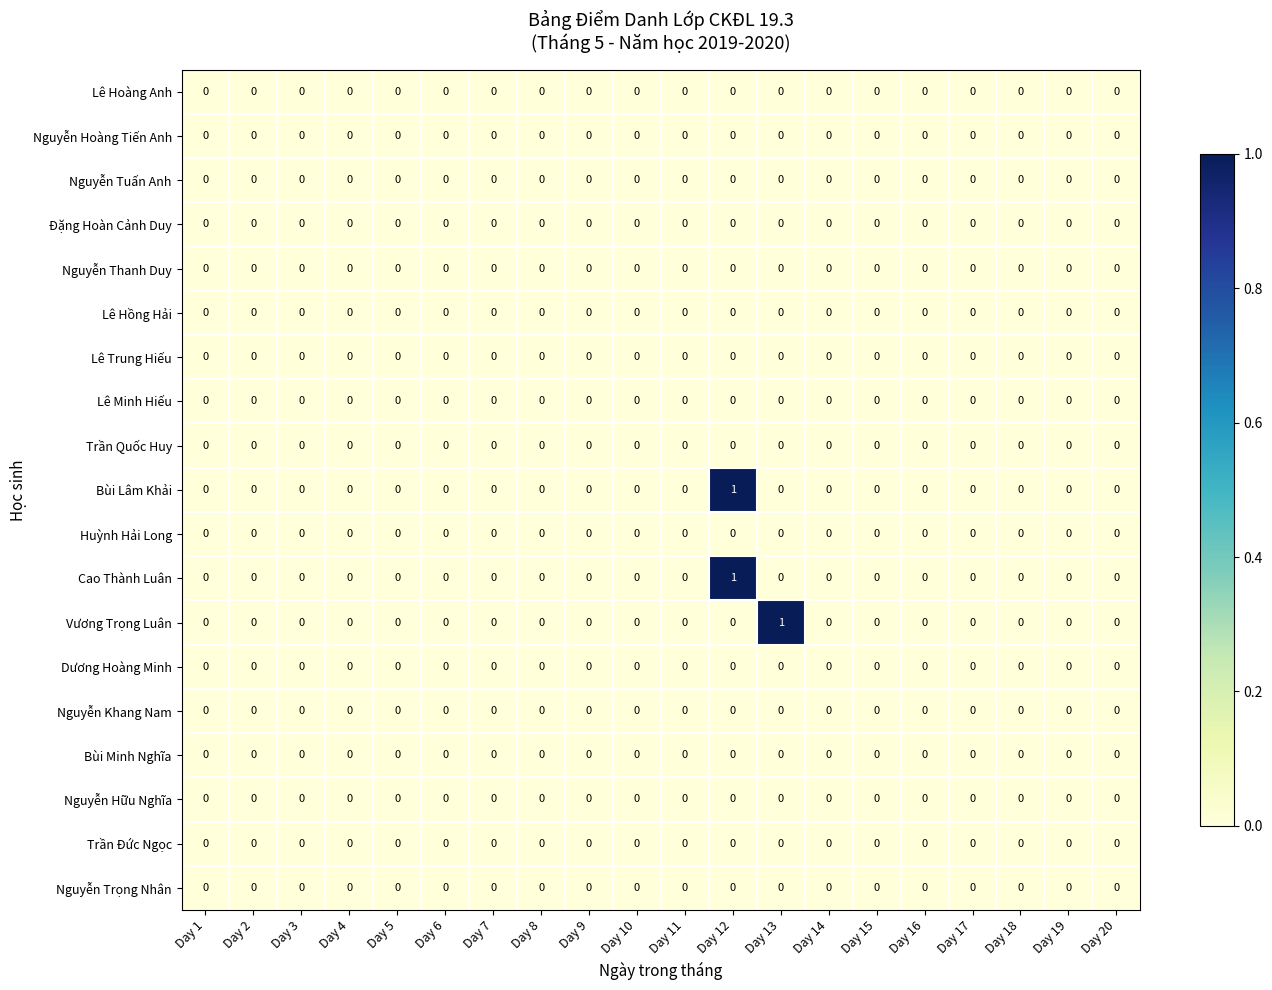

True or false: Nguyễn Tuấn Anh has a value of 0 at Day 1.

True